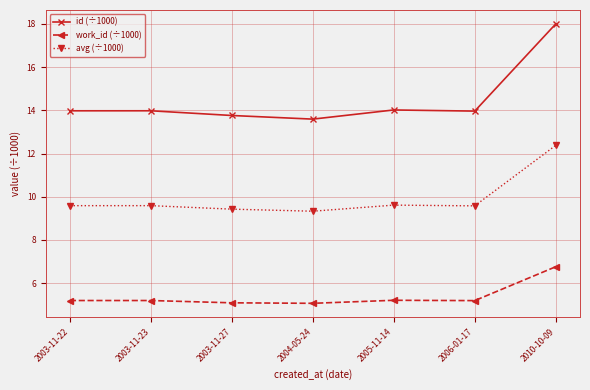

The id (÷1000) series shows 14.0 at 2006-01-17. True or false?

True